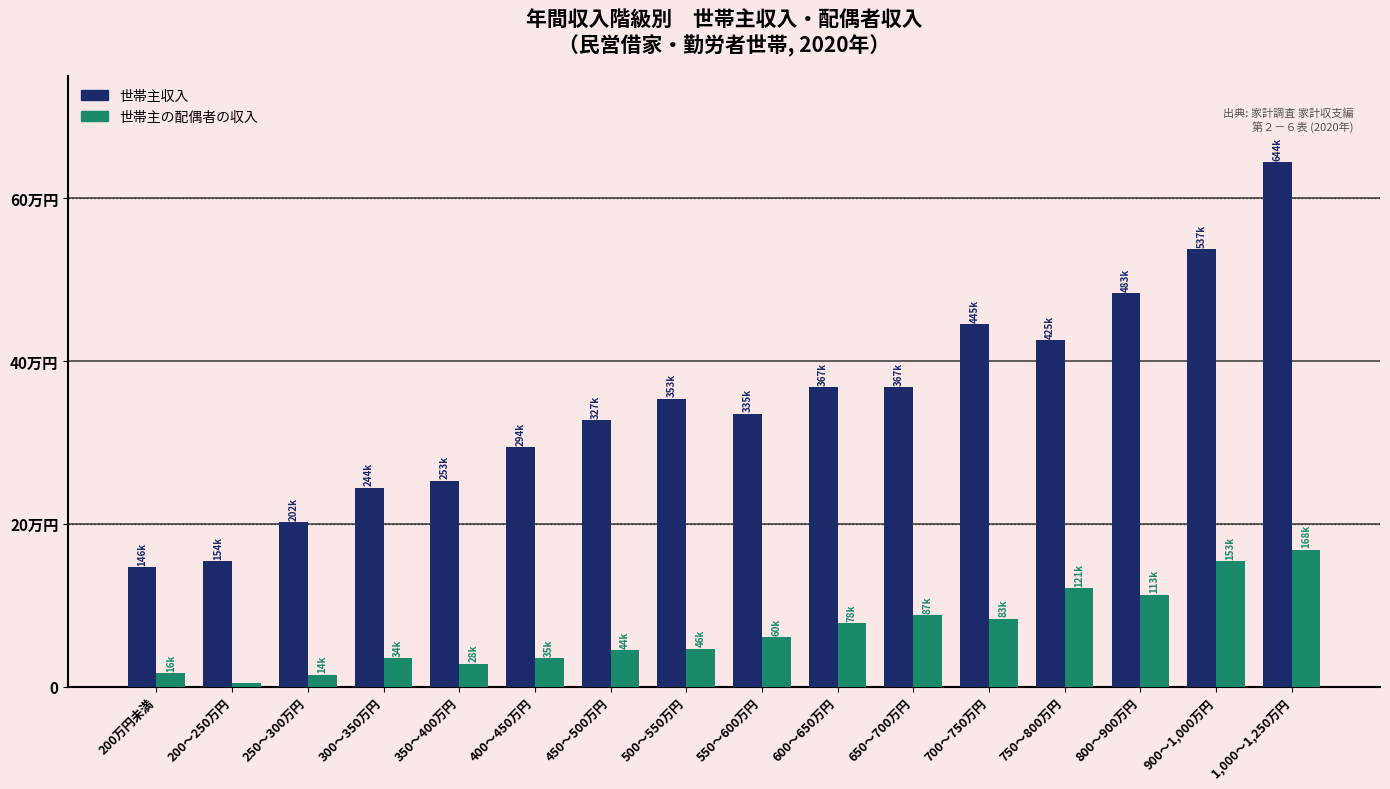

Where does the 世帯主の配偶者の収入 series first go above 60843?

600～650万円